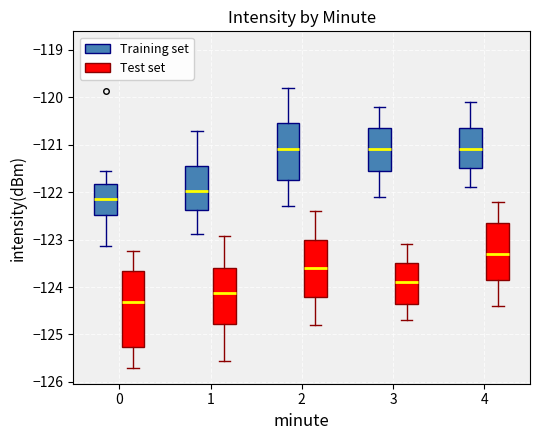

Which box's median line is the lowest?

0 (Test set)